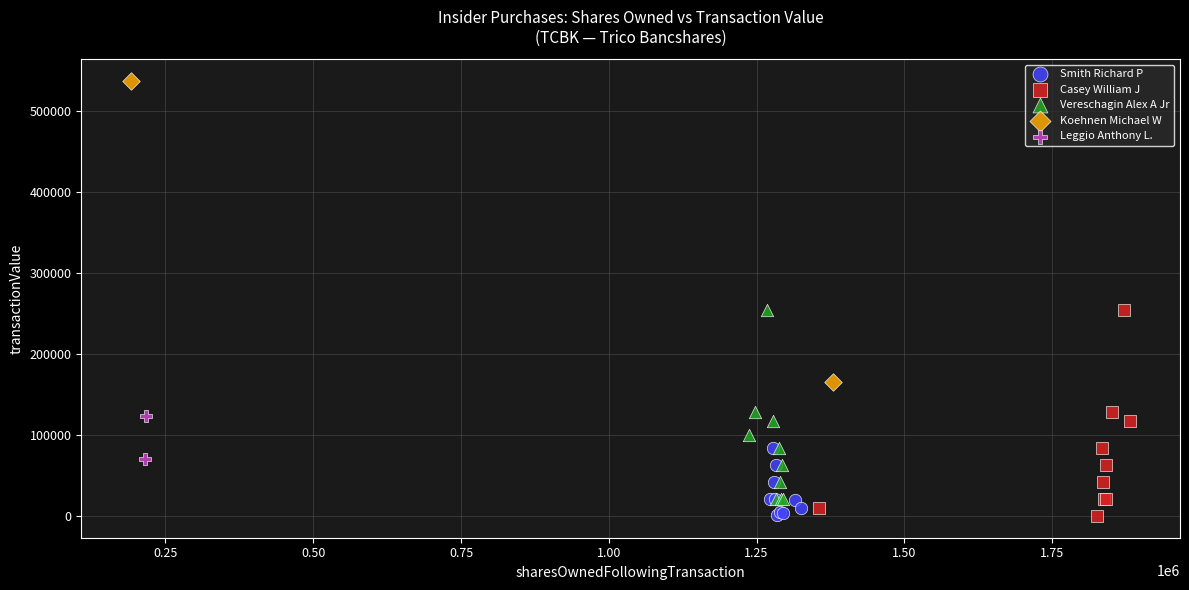

Which series has the largest Y range (max minus min)?

Koehnen Michael W